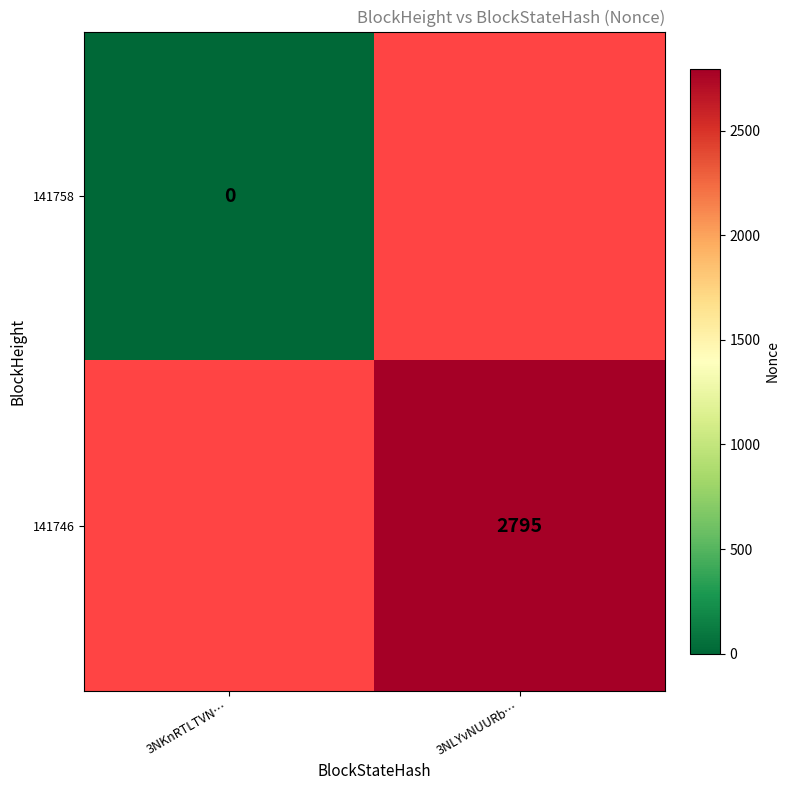

How many categories are shown in the chart?

2